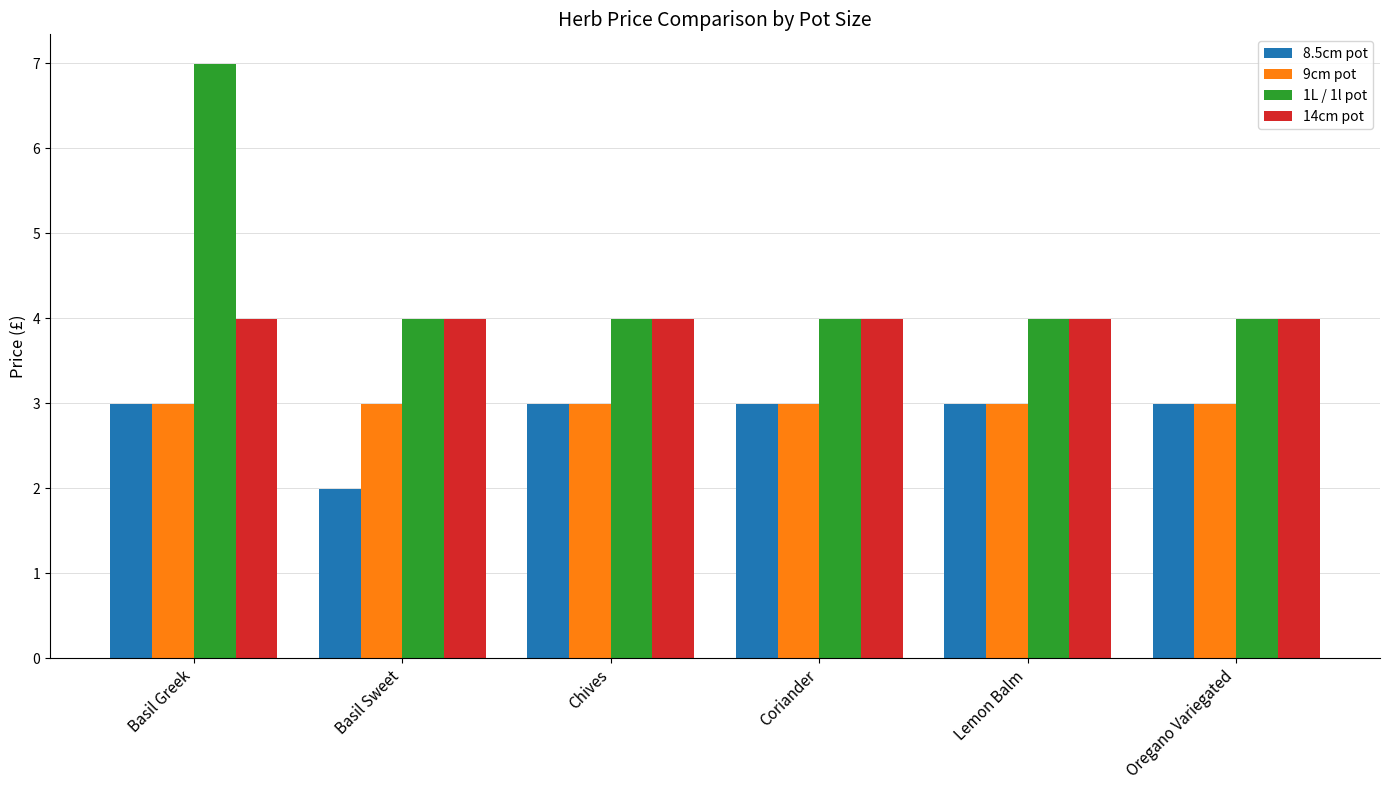

Which label corresponds to the smallest value in the chart?

Basil Sweet